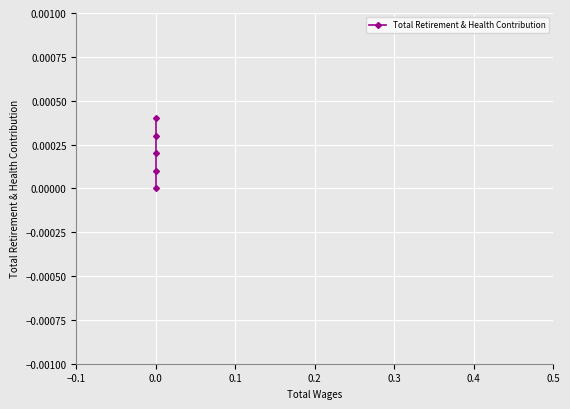

How many lines are shown in the chart?

1